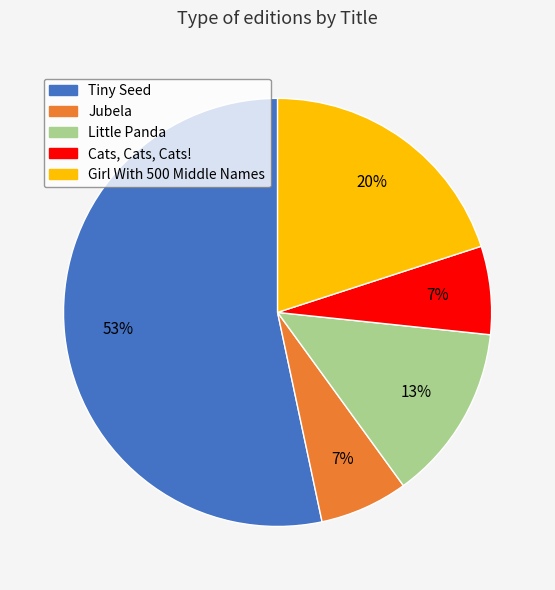

To the nearest percent, what is the average slice percentage?

20%